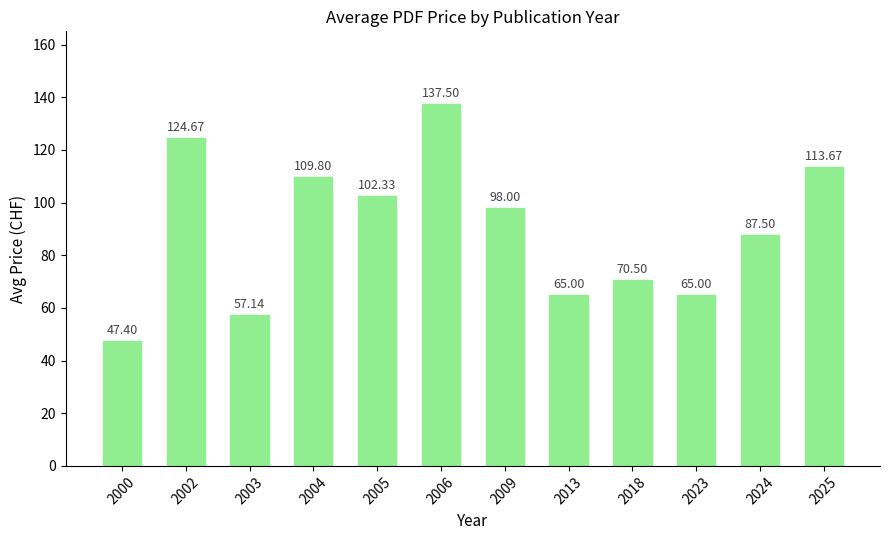

What is the difference between the maximum and minimum values?

90.1